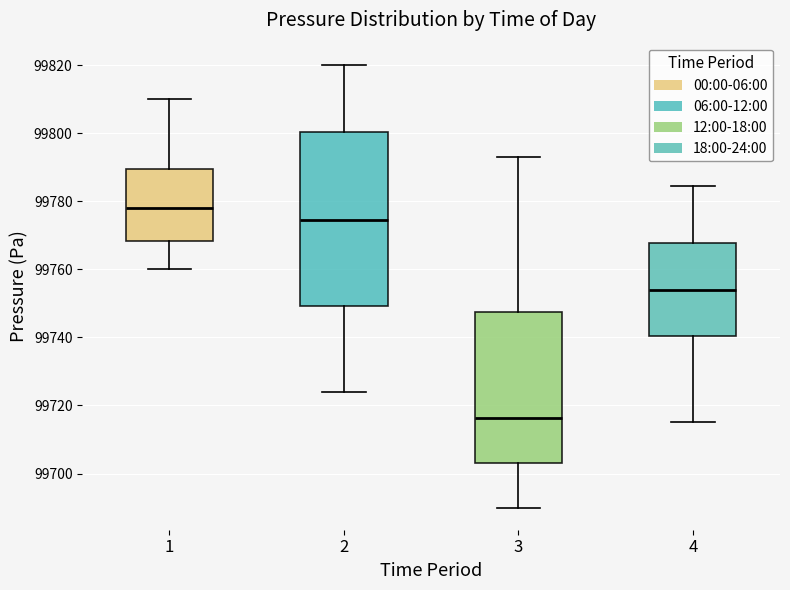

Reading left to right, read every box against the y-axis: the position of its median line, the range the box covers, and the ends of its whiskers. The values are not printed on the chart, so give them approximately, as read against the axis.

1: median 99778, box 99768 to 99790, whiskers 99760 to 99810
2: median 99774, box 99750 to 99800, whiskers 99724 to 99820
3: median 99716, box 99704 to 99748, whiskers 99690 to 99794
4: median 99754, box 99740 to 99768, whiskers 99716 to 99784